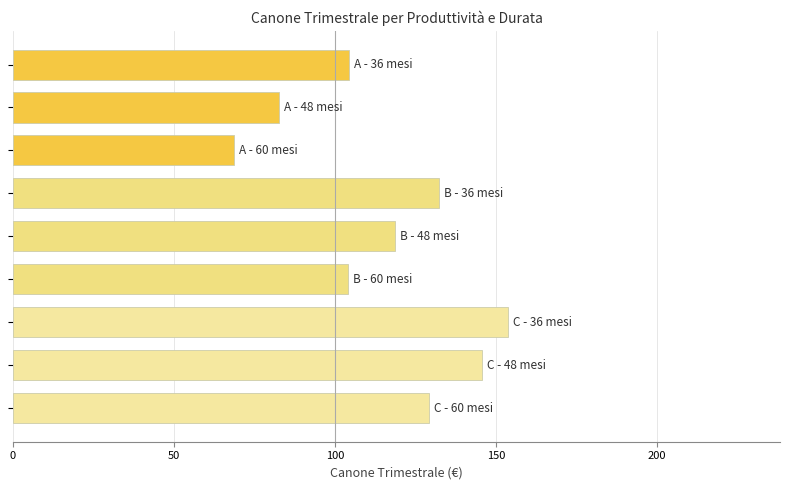

What is the value of the 4th bar from the top?

132.4